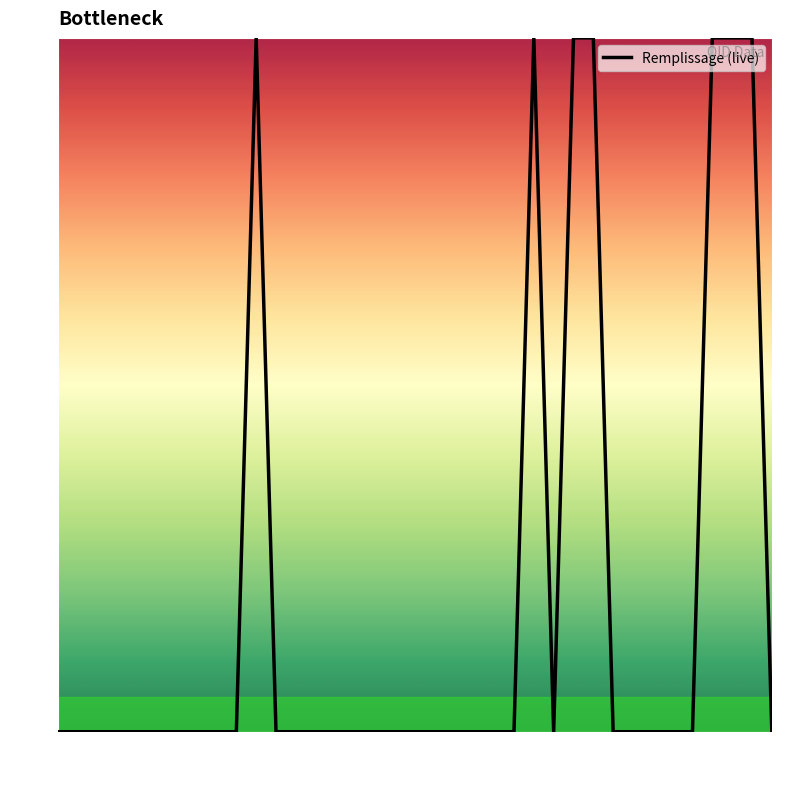

Reading left to right, extract all data points from this chart.

0	0	0	0	0	0	0	0	0	0	1	0	0	0	0	0	0	0	0	0	0	0	0	0	1	0	1	1	0	0	0	0	0	1	1	1	0